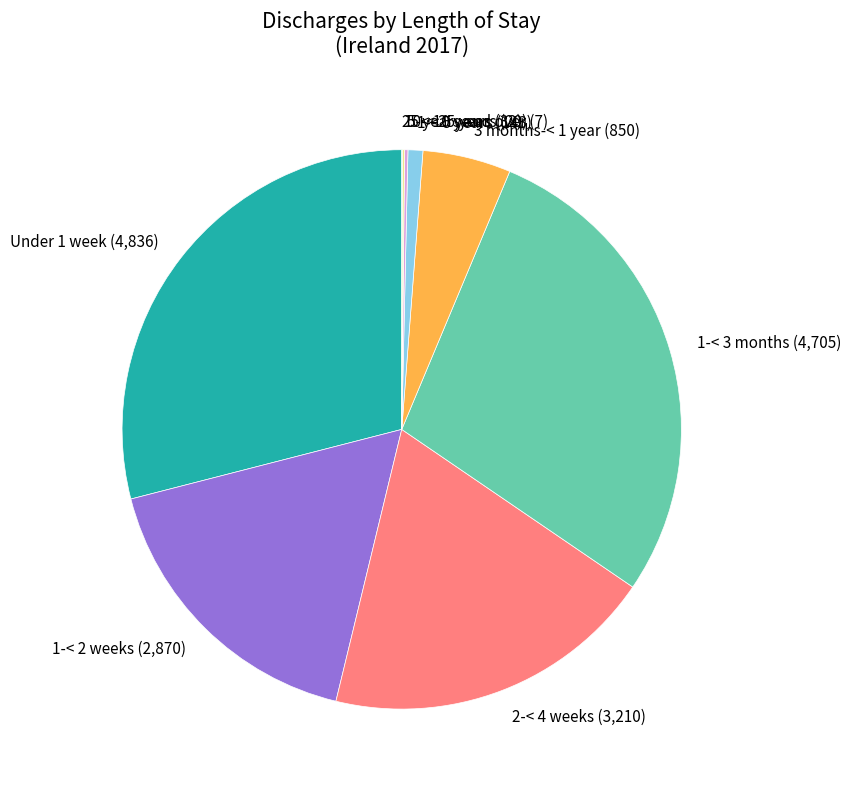

The 3 months-< 1 year slice represents 5% of the pie. True or false?

True